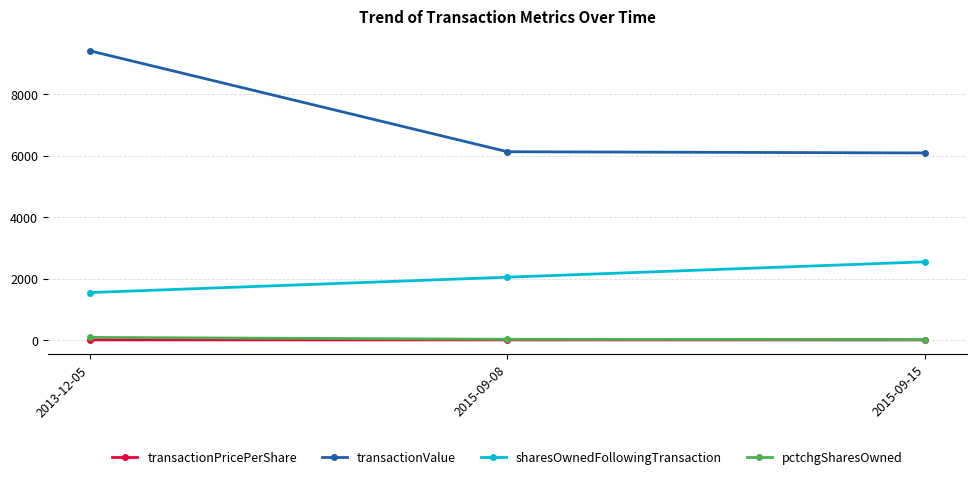

At which label does transactionValue reach its peak?

2013-12-05